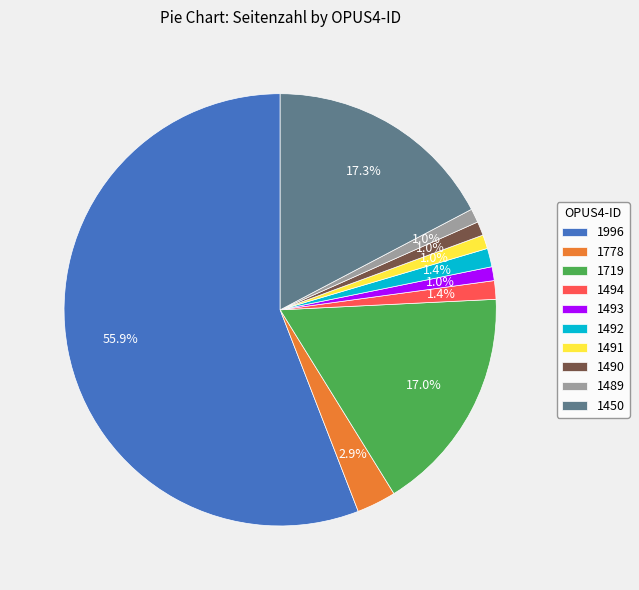

To the nearest percent, what portion does 1494 represent?

1%